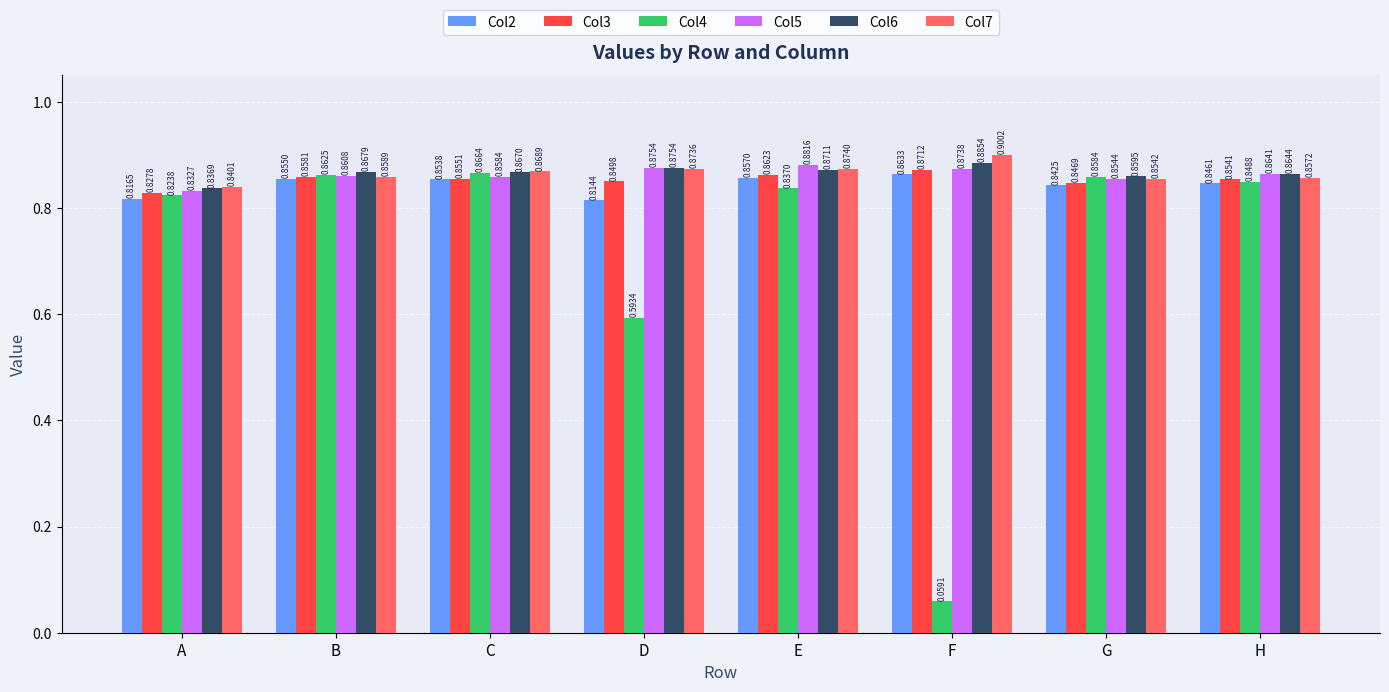

List the series in order of their peak value, highest first.

Col7, Col6, Col5, Col3, Col4, Col2